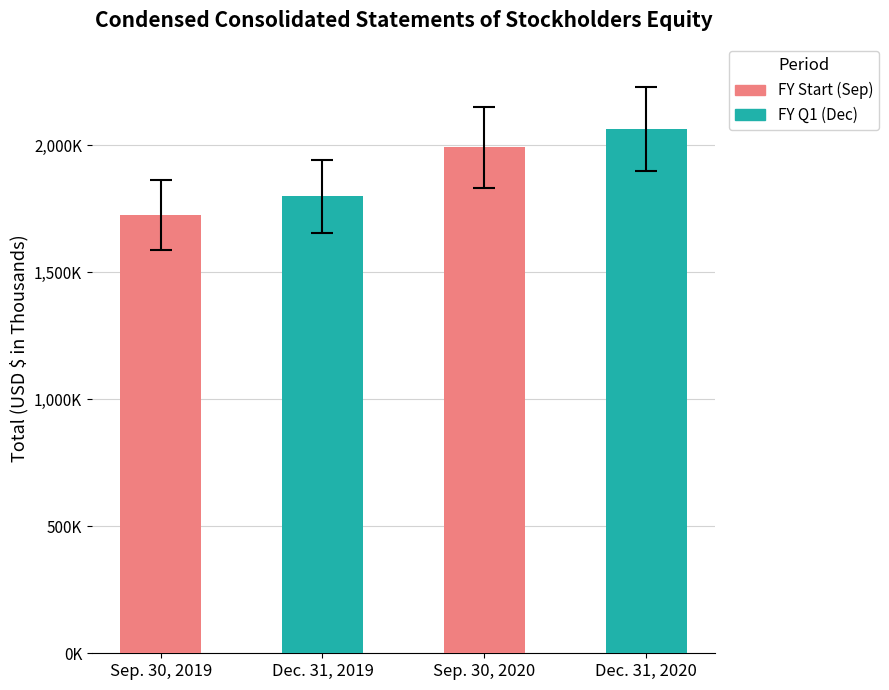

What is the label of the 4th bar from the right?

Sep. 30, 2019